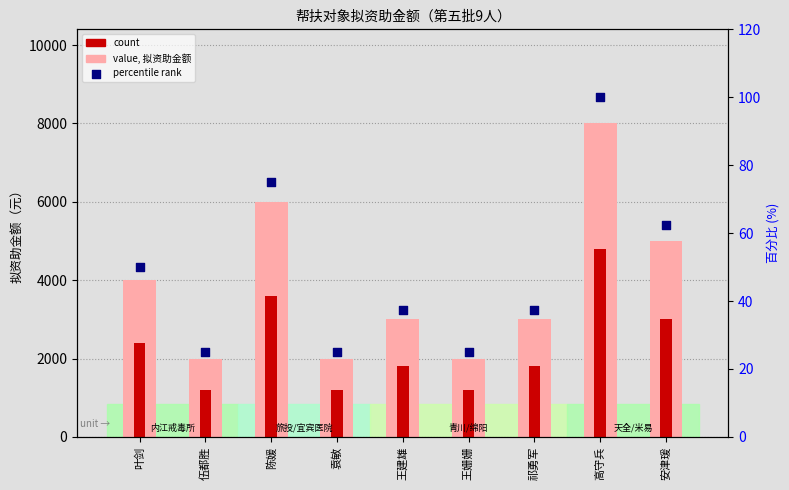

Which series has the widest spread of Y values?

value, 拟资助金额